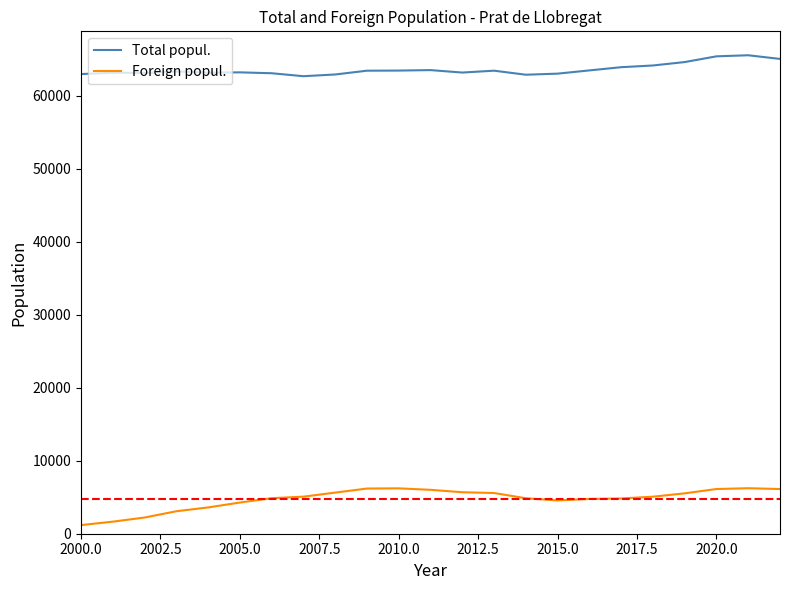

What is the highest value of the Foreign popul. series?

6231